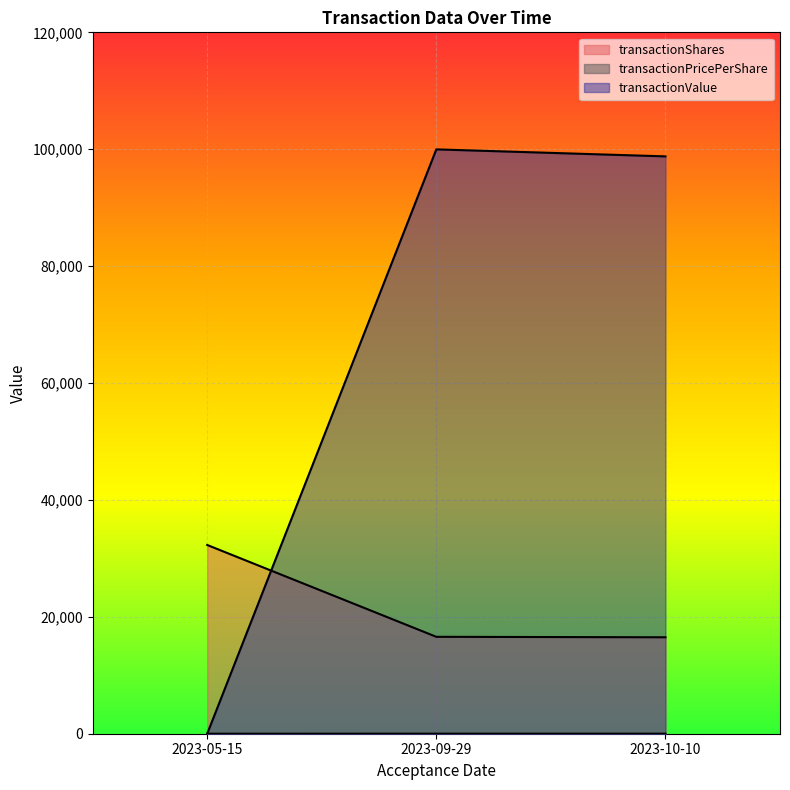

At which category is the sum across all series the highest?

2023-09-29